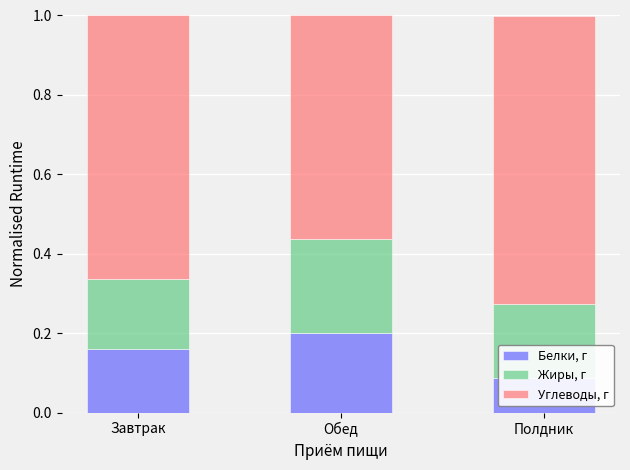

Which series has the largest range (max minus min)?

Углеводы, г